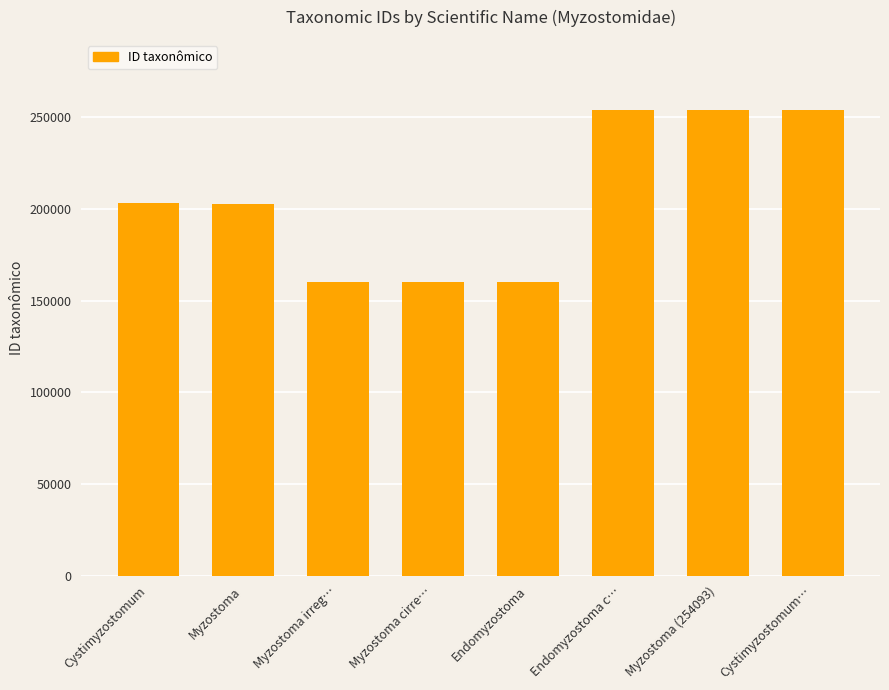

What is the change in value from Myzostoma cirre… to Endomyzostoma c…?

+93960